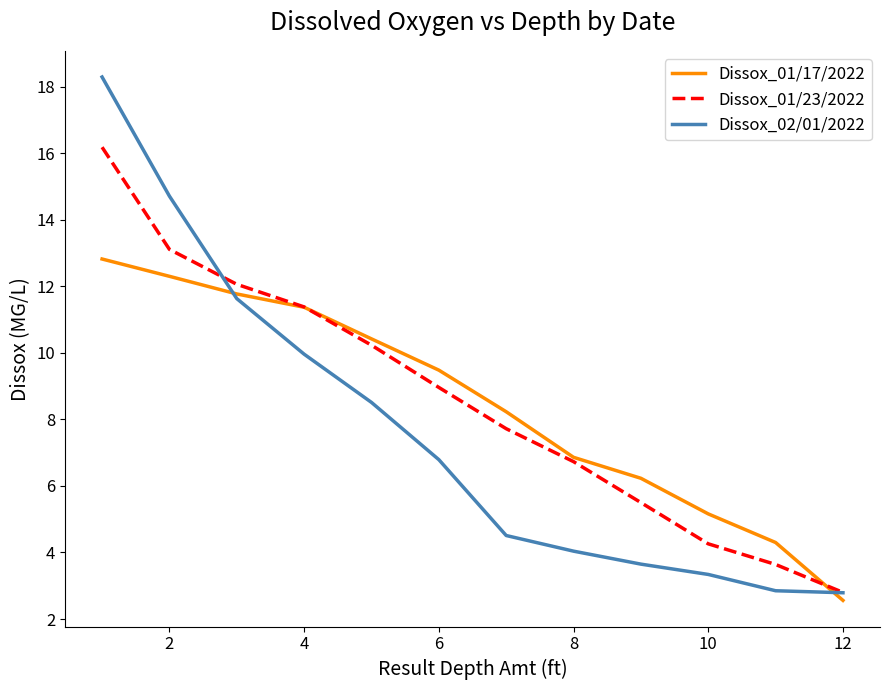

What is the maximum value for Dissox_02/01/2022?

18.3